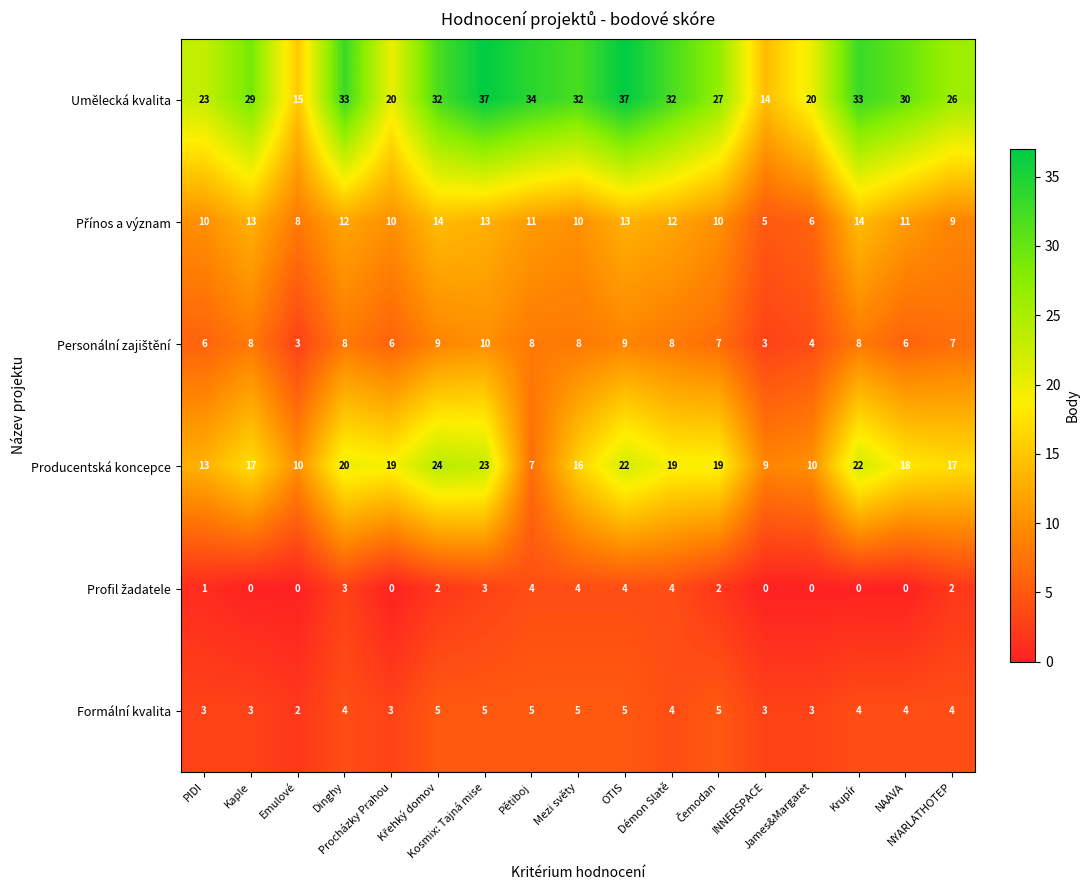

What is the sum of all Producentská koncepce values?

285